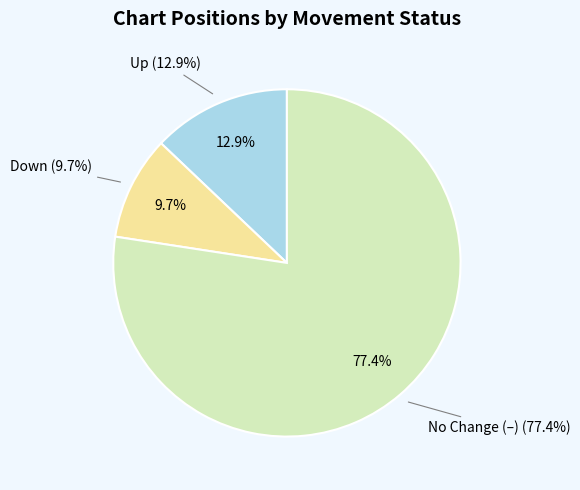

Does down represent more than half of the total?

No